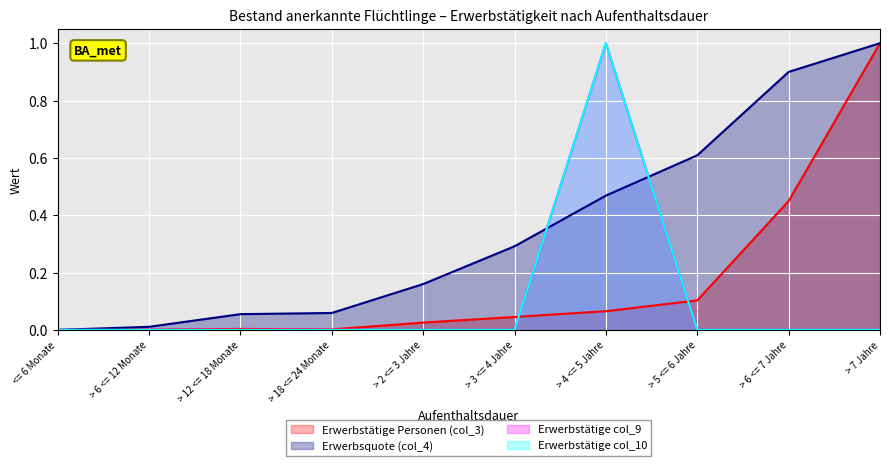

Reading left to right, list all the values displayed in this chart.

Erwerbstätige Personen (col_3): 0.0	0.0	0.0	0.0	0.0	0.0	0.1	0.1	0.4	1.0
Erwerbsquote (col_4): 0.0	0.0	0.1	0.1	0.2	0.3	0.5	0.6	0.9	1.0
Erwerbstätige col_9: 0.0	0.0	0.0	0.0	0.0	0.0	1.0	0.0	0.0	0.0
Erwerbstätige col_10: 0.0	0.0	0.0	0.0	0.0	0.0	1.0	0.0	0.0	0.0